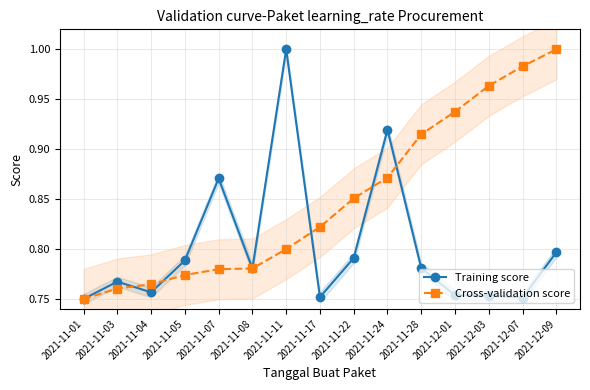

What position from the left is 2021-11-03?

2